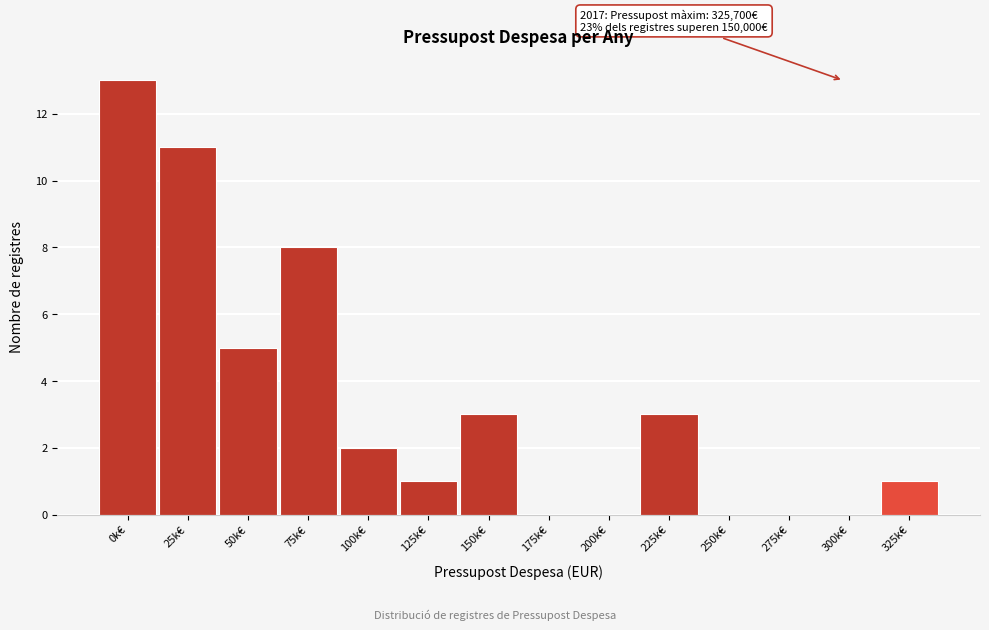

Reading left to right, what are all the values shown in this chart?

0k€=13	25k€=11	50k€=5	75k€=8	100k€=2	125k€=1	150k€=3	175k€=0	200k€=0	225k€=3	250k€=0	275k€=0	300k€=0	325k€=1